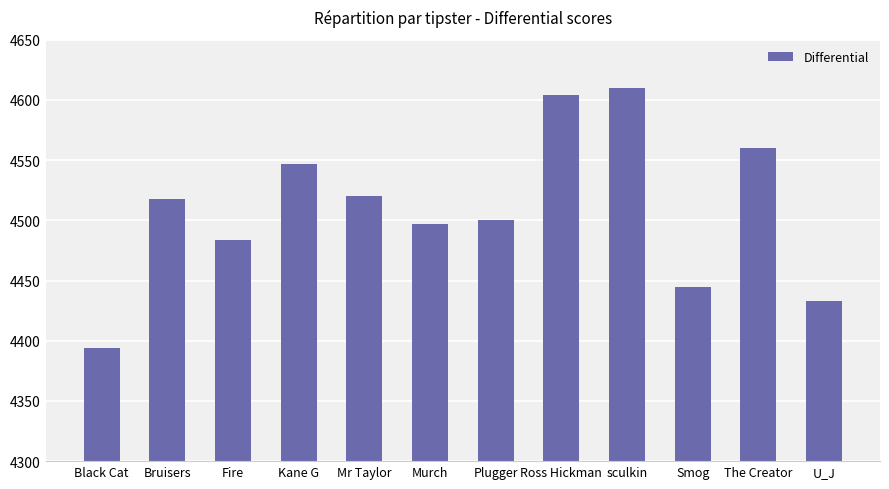

Is it true that the value at Mr Taylor is 7161?

False